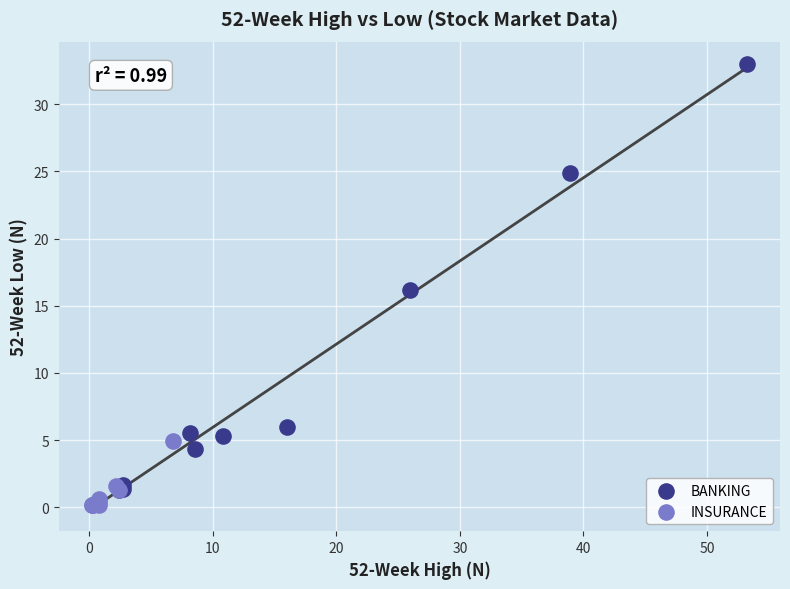

Which series reaches the maximum Y coordinate?

BANKING